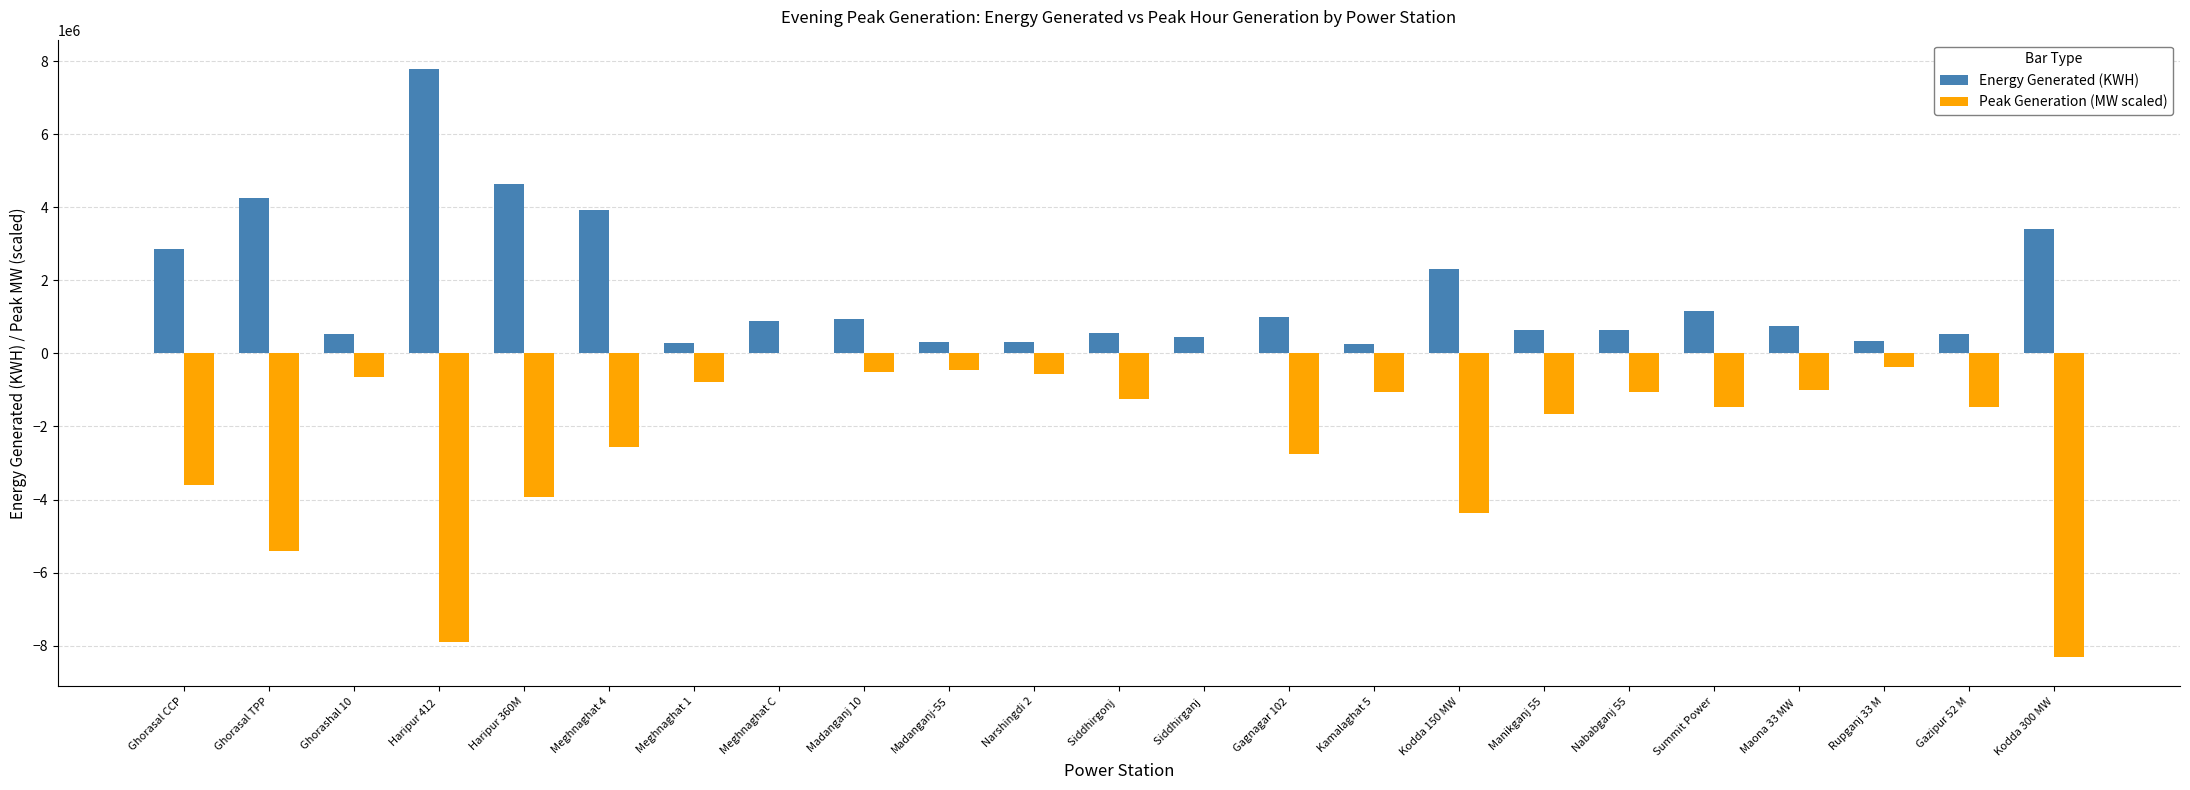

How many values in the Peak Generation (MW scaled) series exceed -1260000?

11